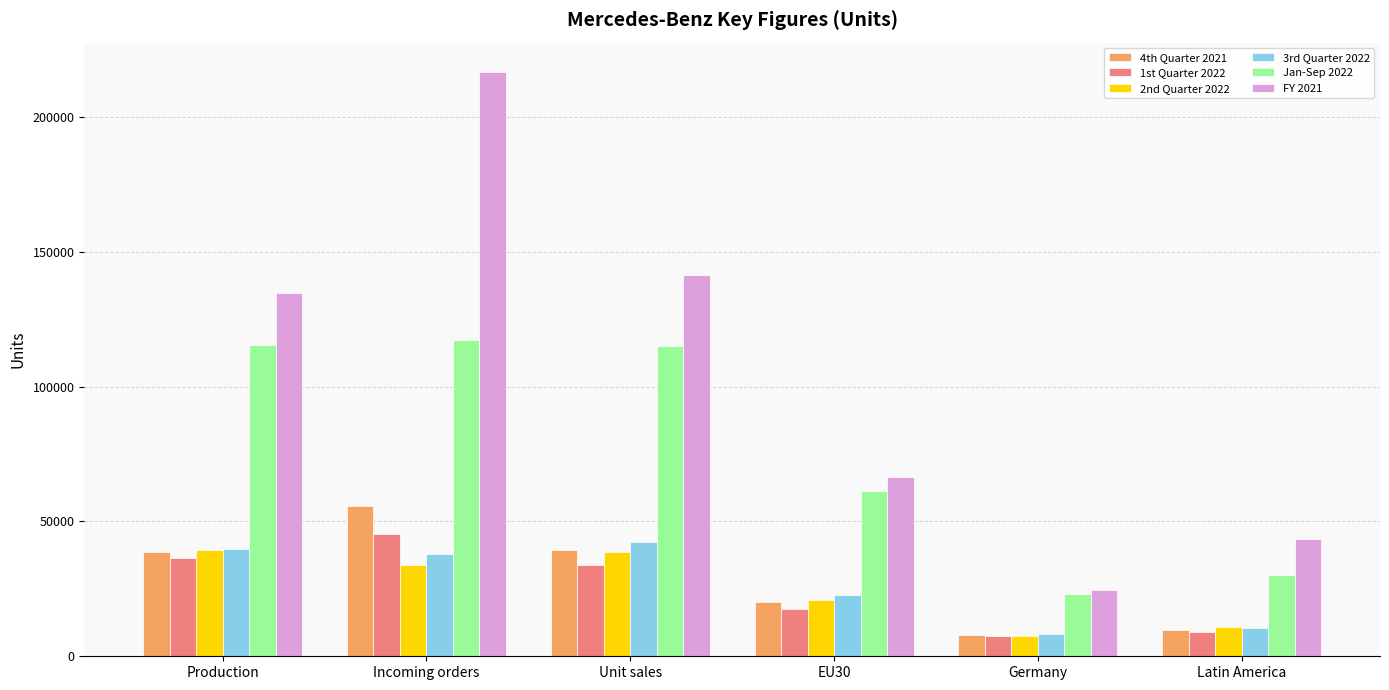

What is the minimum value shown in the chart?

7370